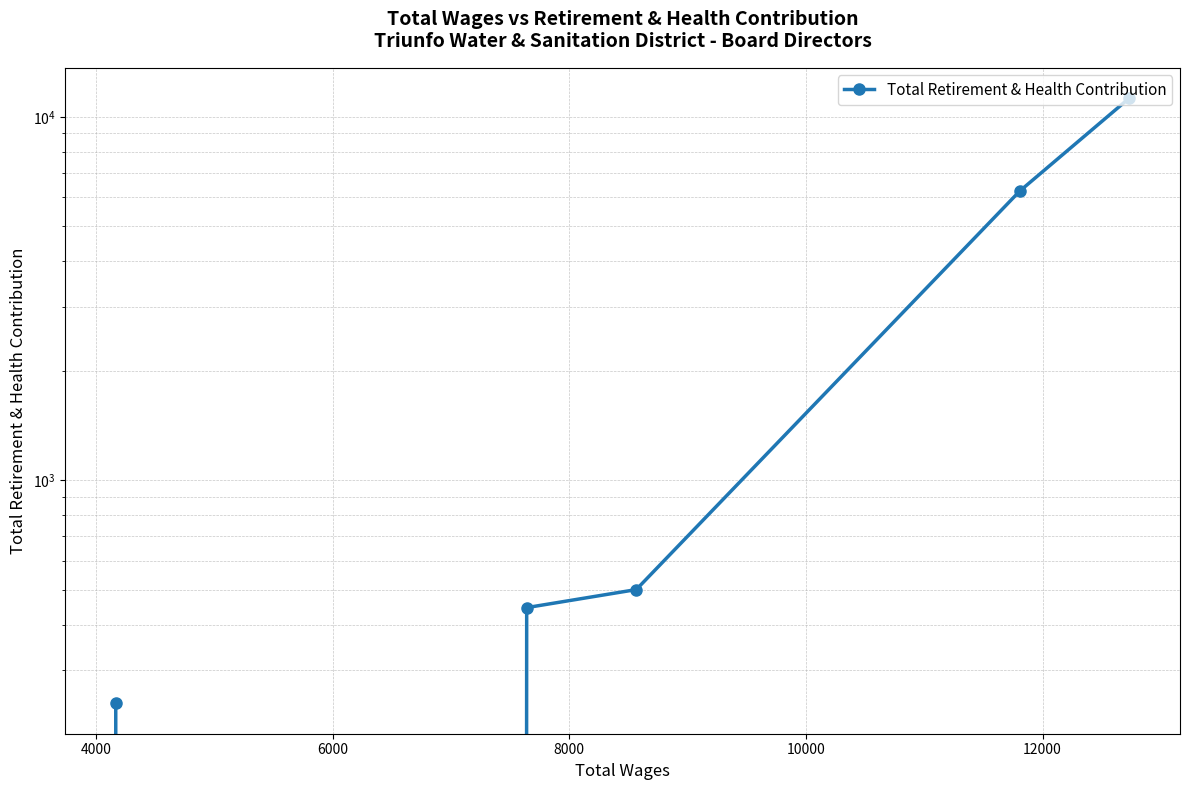

The chart shows a value of 654 at 6000. True or false?

False